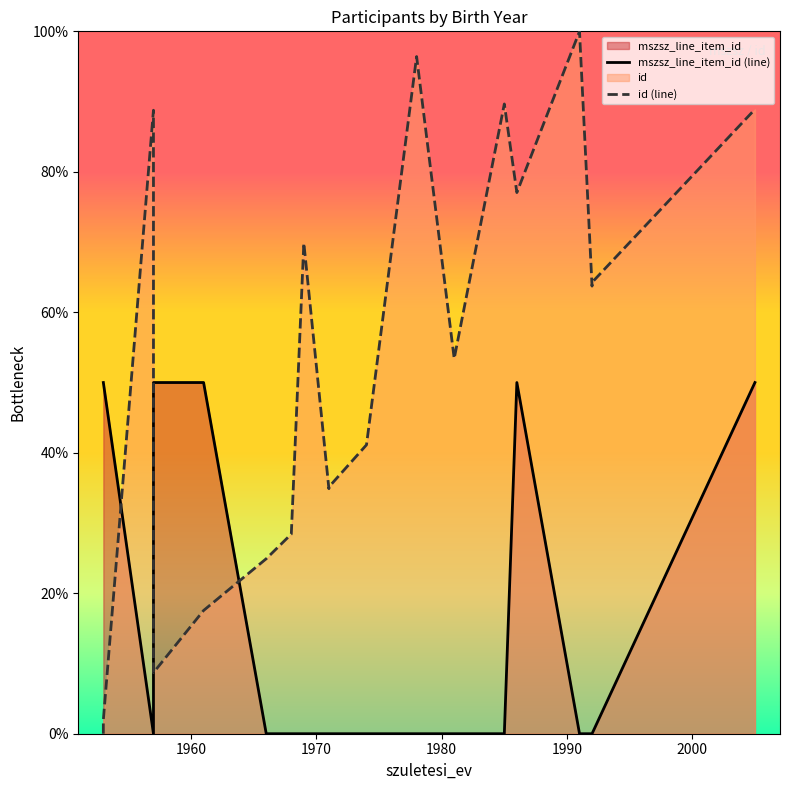

How many interior local valleys does the mszsz_line_item_id (line) series have?

1